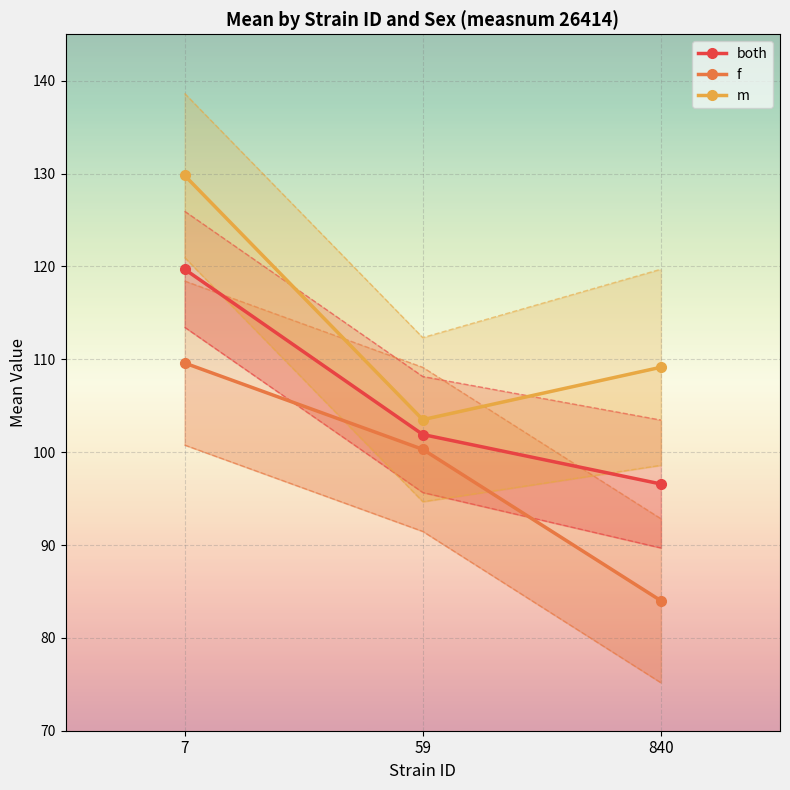

What are all the series names shown in the legend?

both, f, m